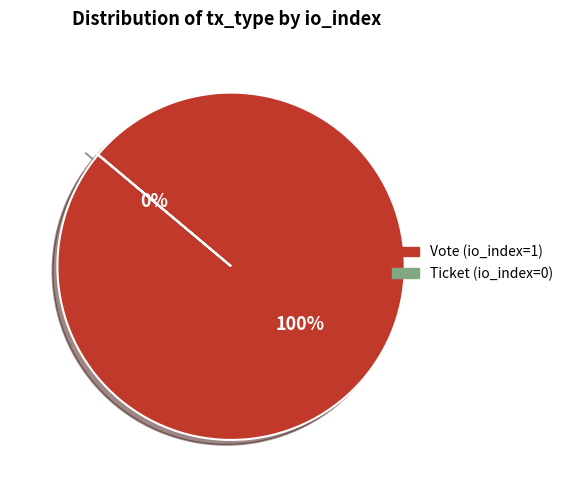

To the nearest percent, what is the difference between the Ticket (io_index=0) and Vote (io_index=1) slice percentages?

100%